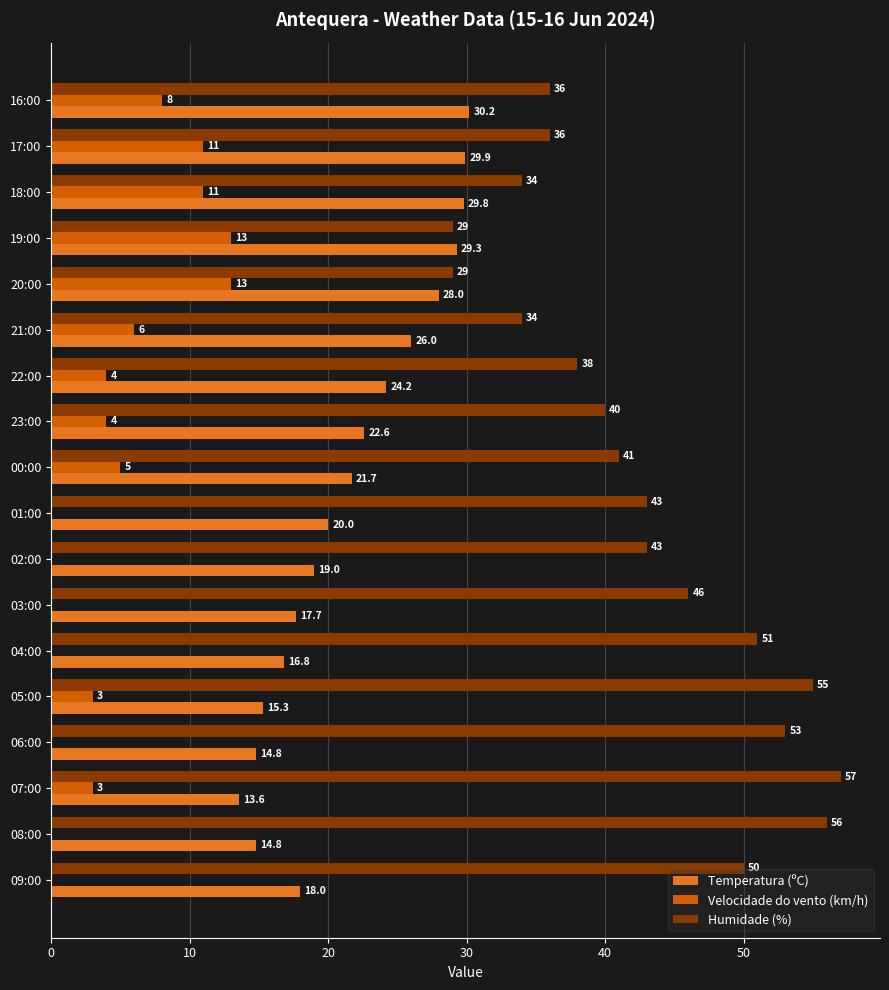

Which category has the highest value in the Humidade (%) series?

07:00